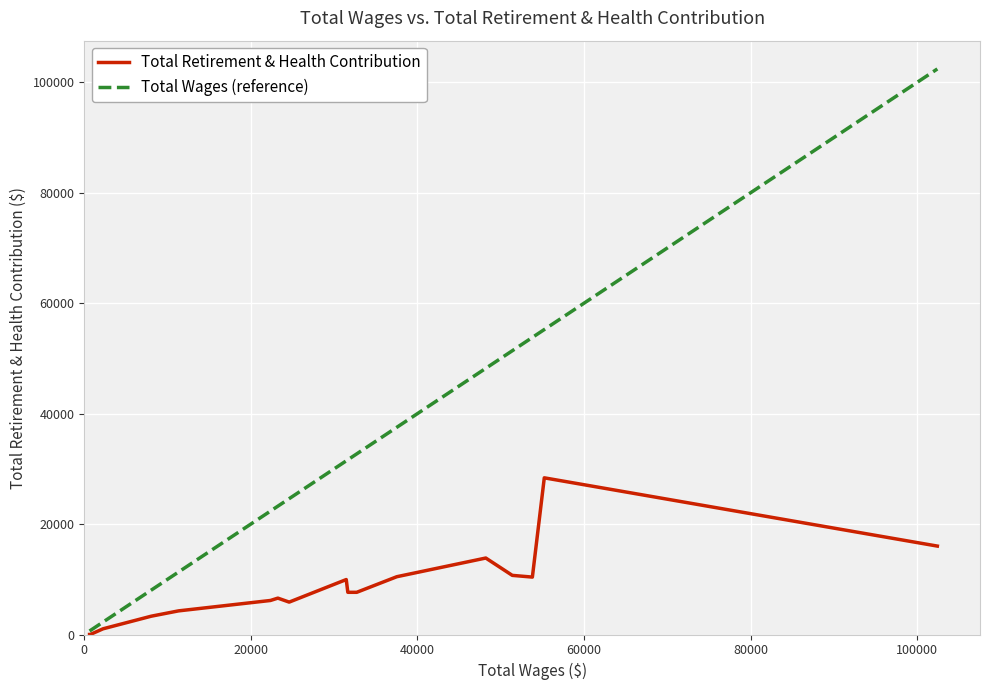

True or false: Total Wages (reference) has more than 2 points higher than both neighbors.

False